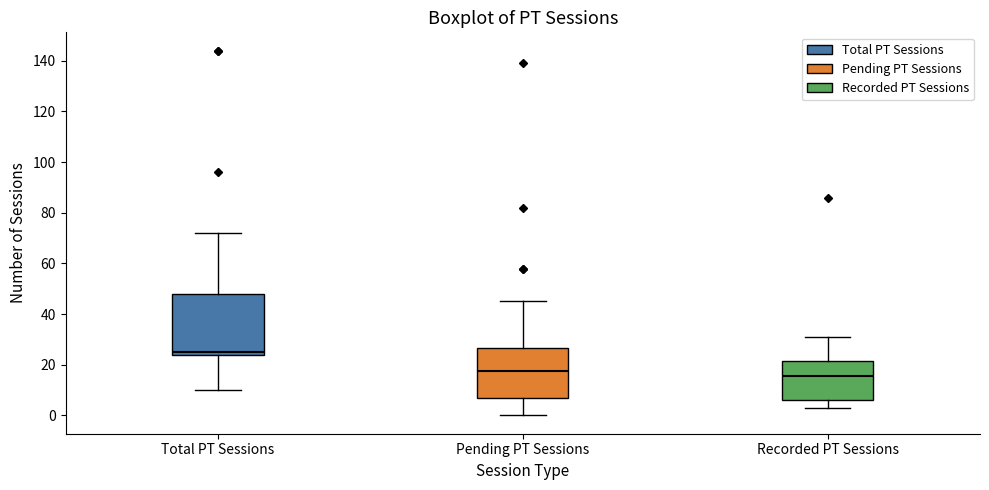

Which box is the tallest, from its lower edge to its upper edge?

Total PT Sessions